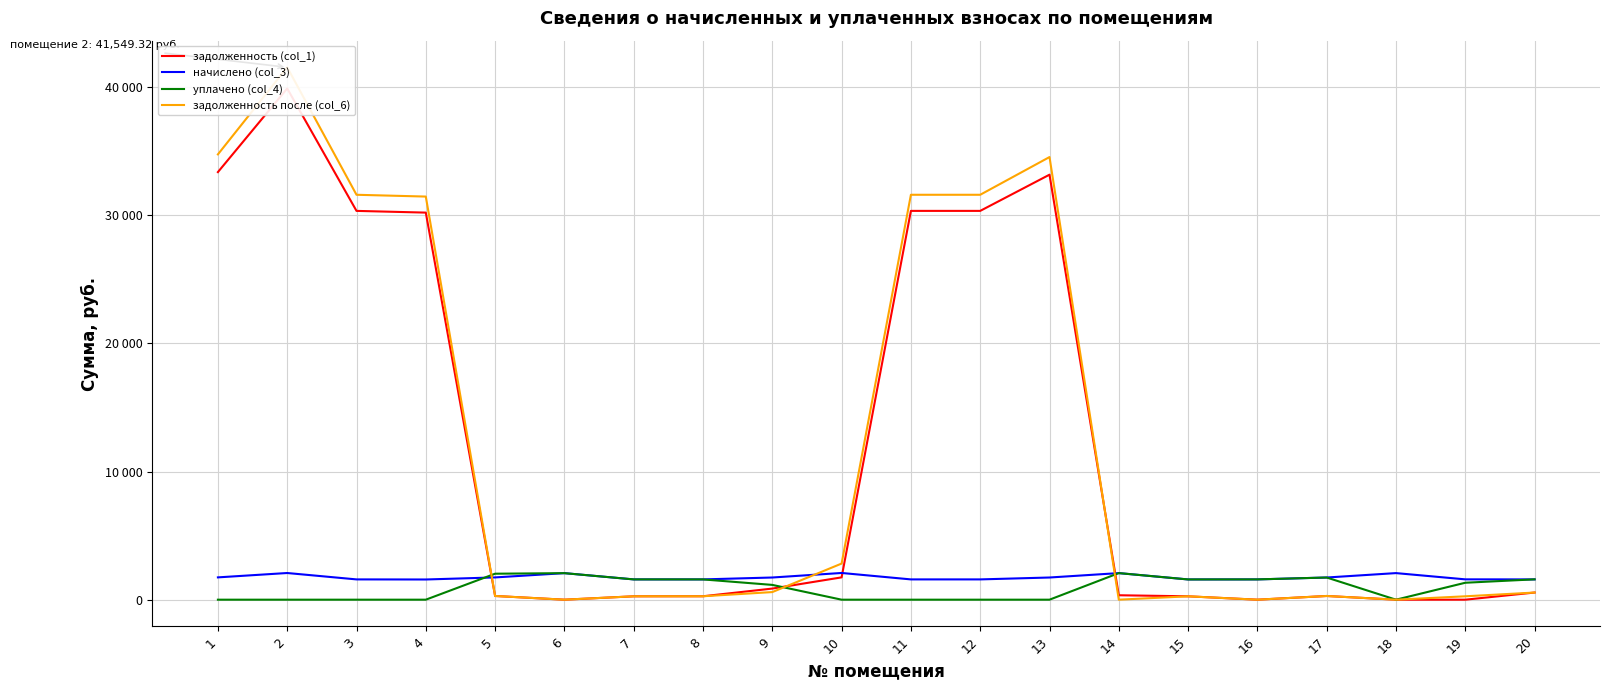

What is the difference between the second highest and second lowest values in the задолженность (col_1) series?

33369.4